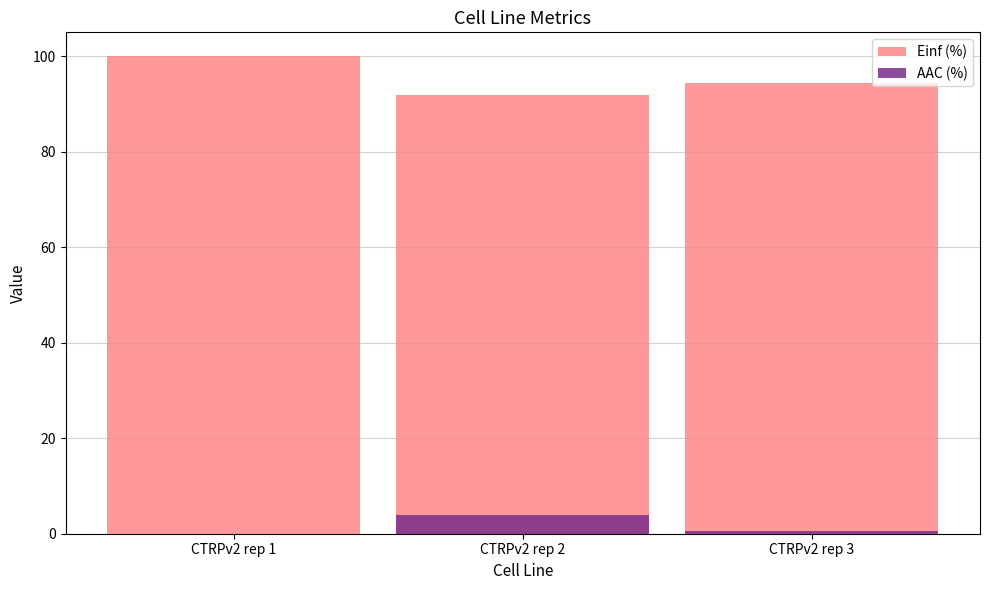

Rank the categories by Einf (%) value from highest to lowest.

CTRPv2 rep 1, CTRPv2 rep 3, CTRPv2 rep 2